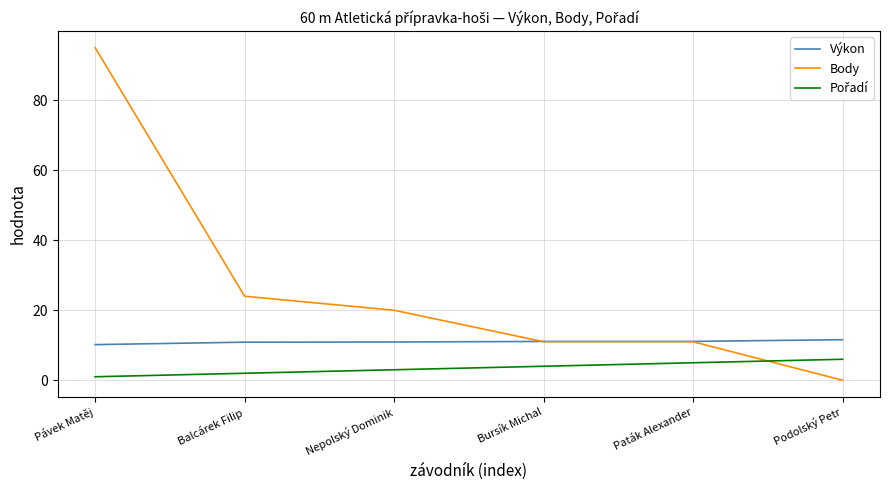

At which category is the sum across all series the highest?

Pávek Matěj